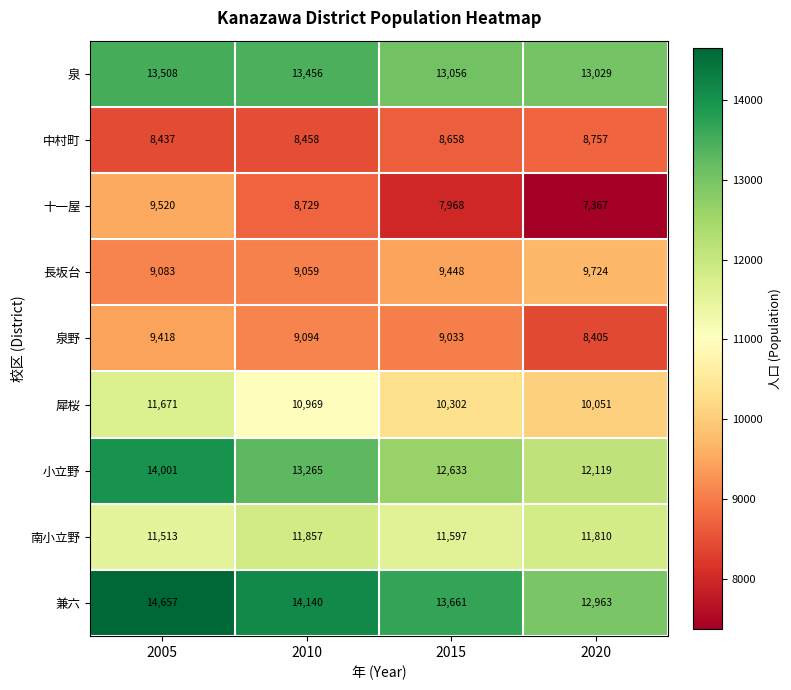

At which category is the sum across all series the highest?

2005